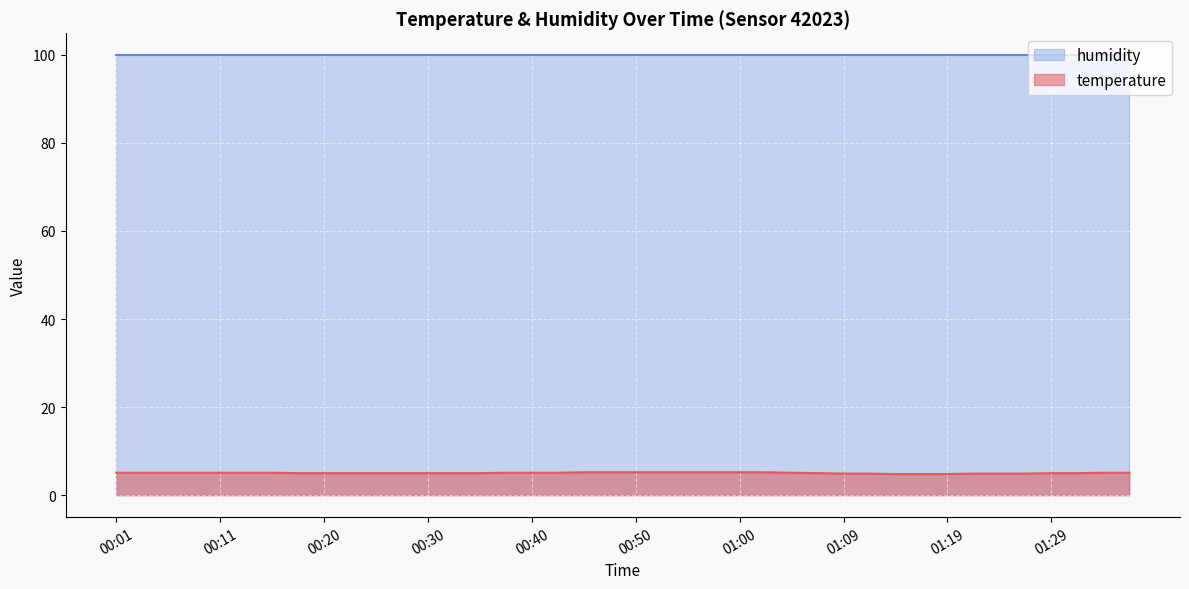

Between 01:07 and 01:31, which is larger?

01:07